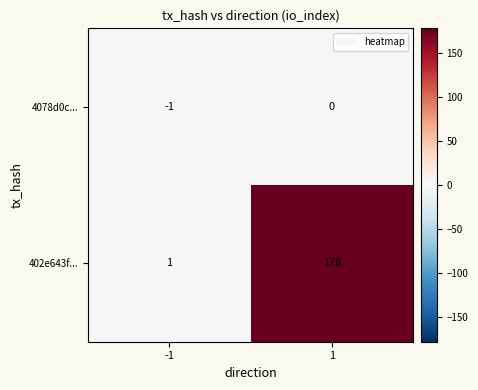

What is the spread (max minus min) of values at 1?

178